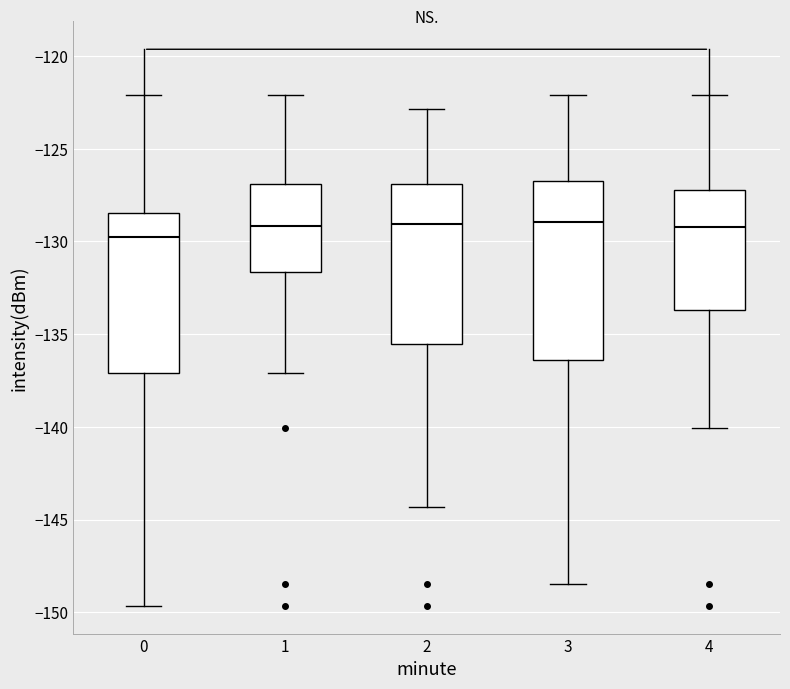

Where does the upper whisker of the box at x = 1 end on the y-axis? The values are not printed on the chart, so give them approximately, as read against the axis.

-122.0